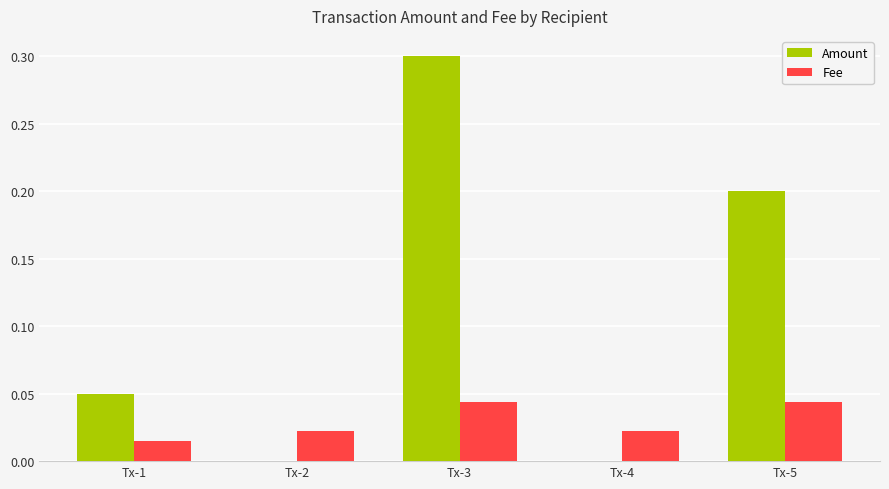

Between Tx-3 and Tx-5, which series saw the biggest shift?

Amount